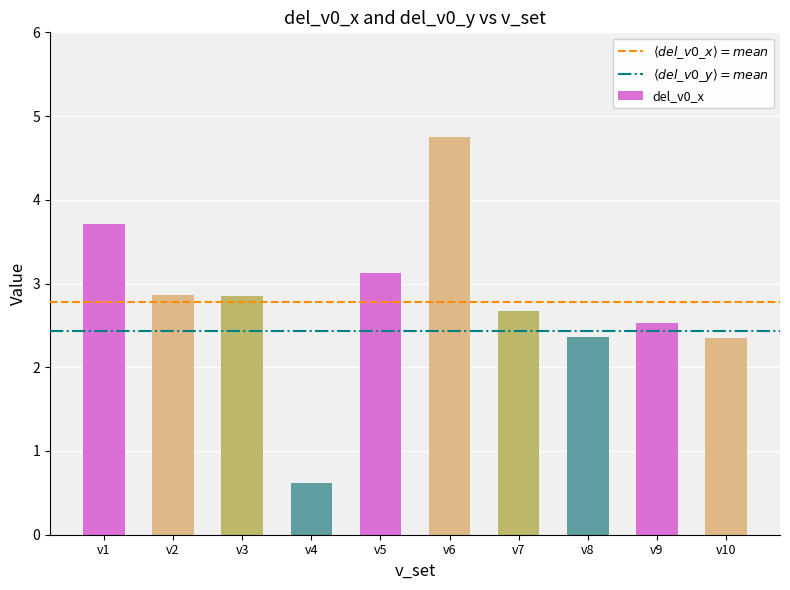

Between v1 and v9, which is larger?

v1